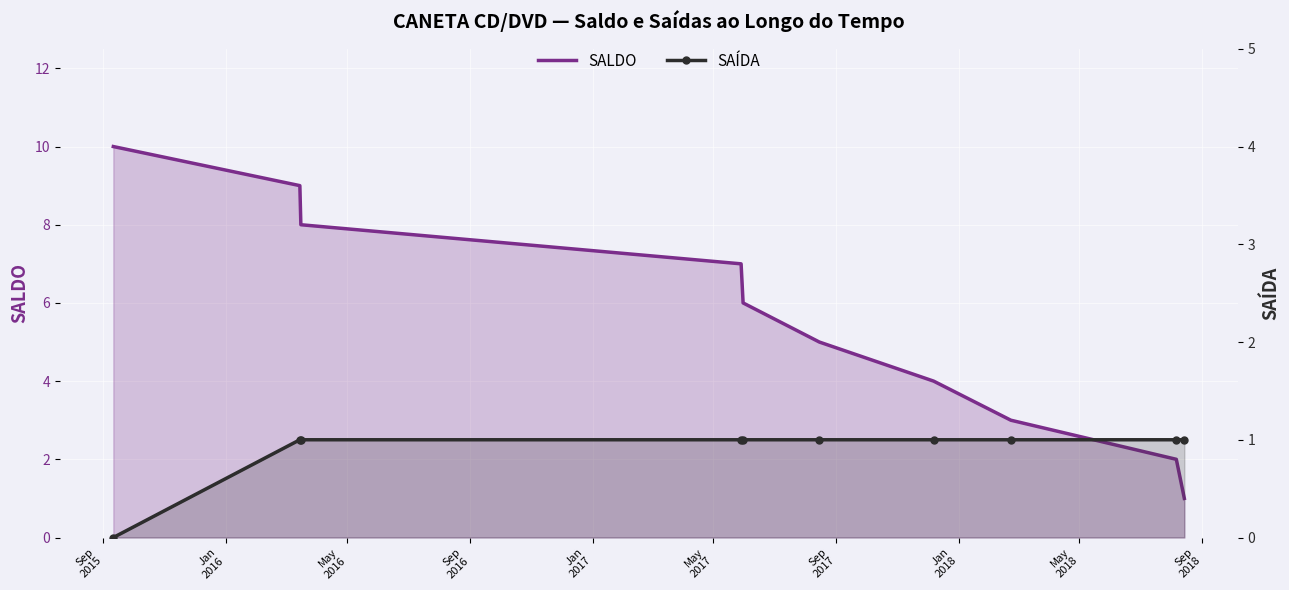

Is the value of SALDO at Sep
2015 greater than the value of SAÍDA at Sep
2017?

Yes